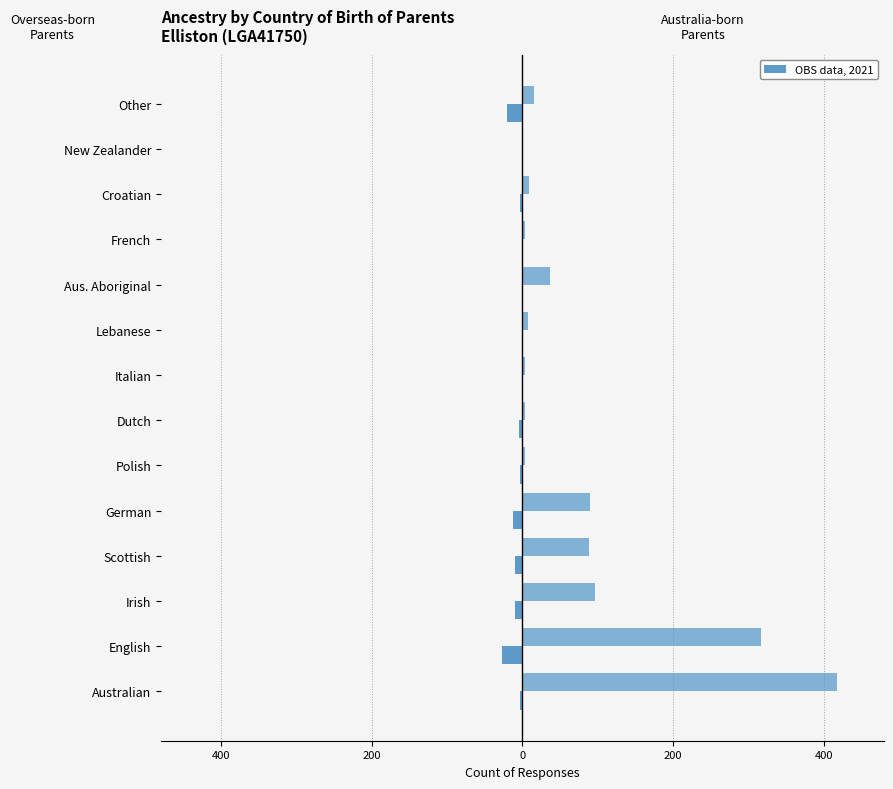

True or false: Both parents born in Australia has a value of 48 at Irish.

False